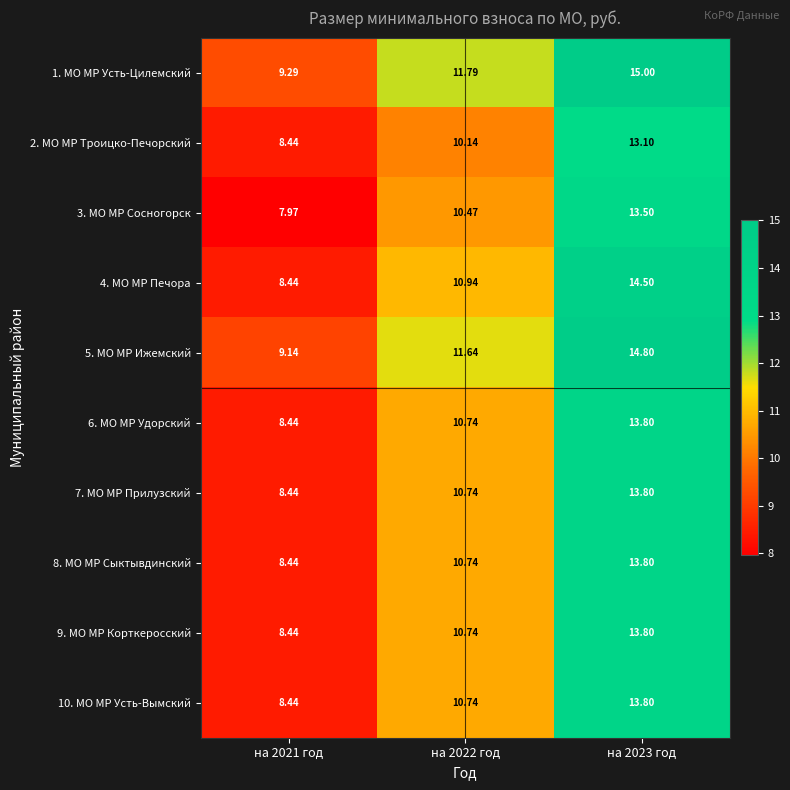

How many values in the 2. МО МР Троицко-Печорский series exceed 10?

2